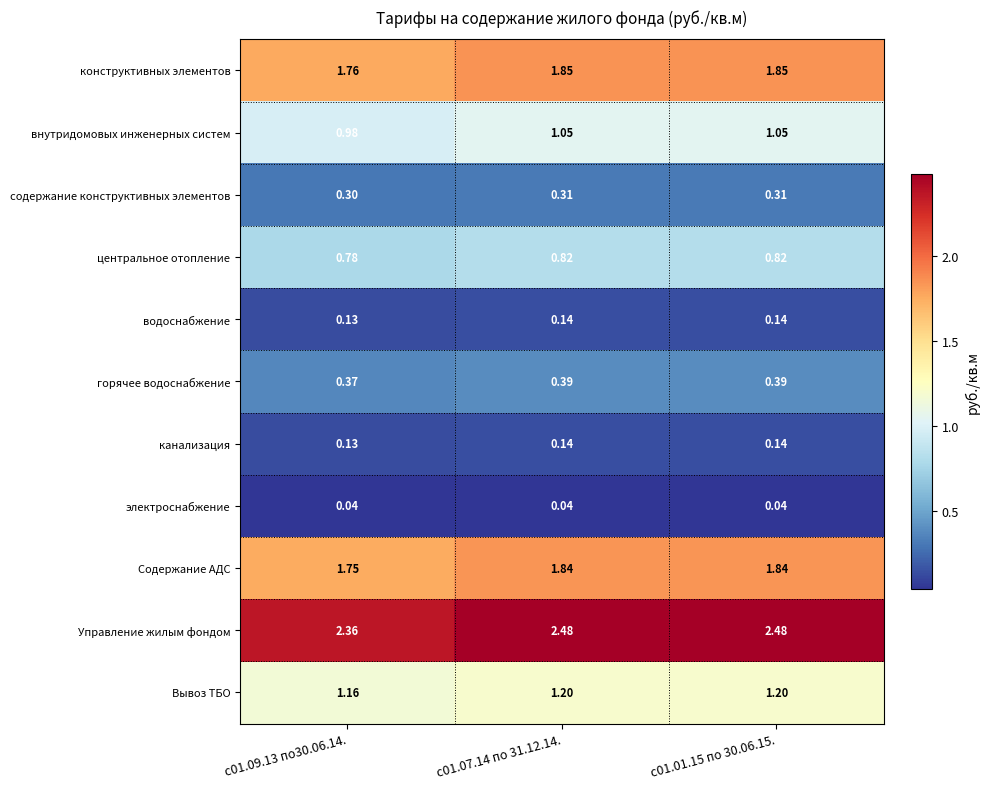

Which series has the widest spread of values?

Управление жилым фондом